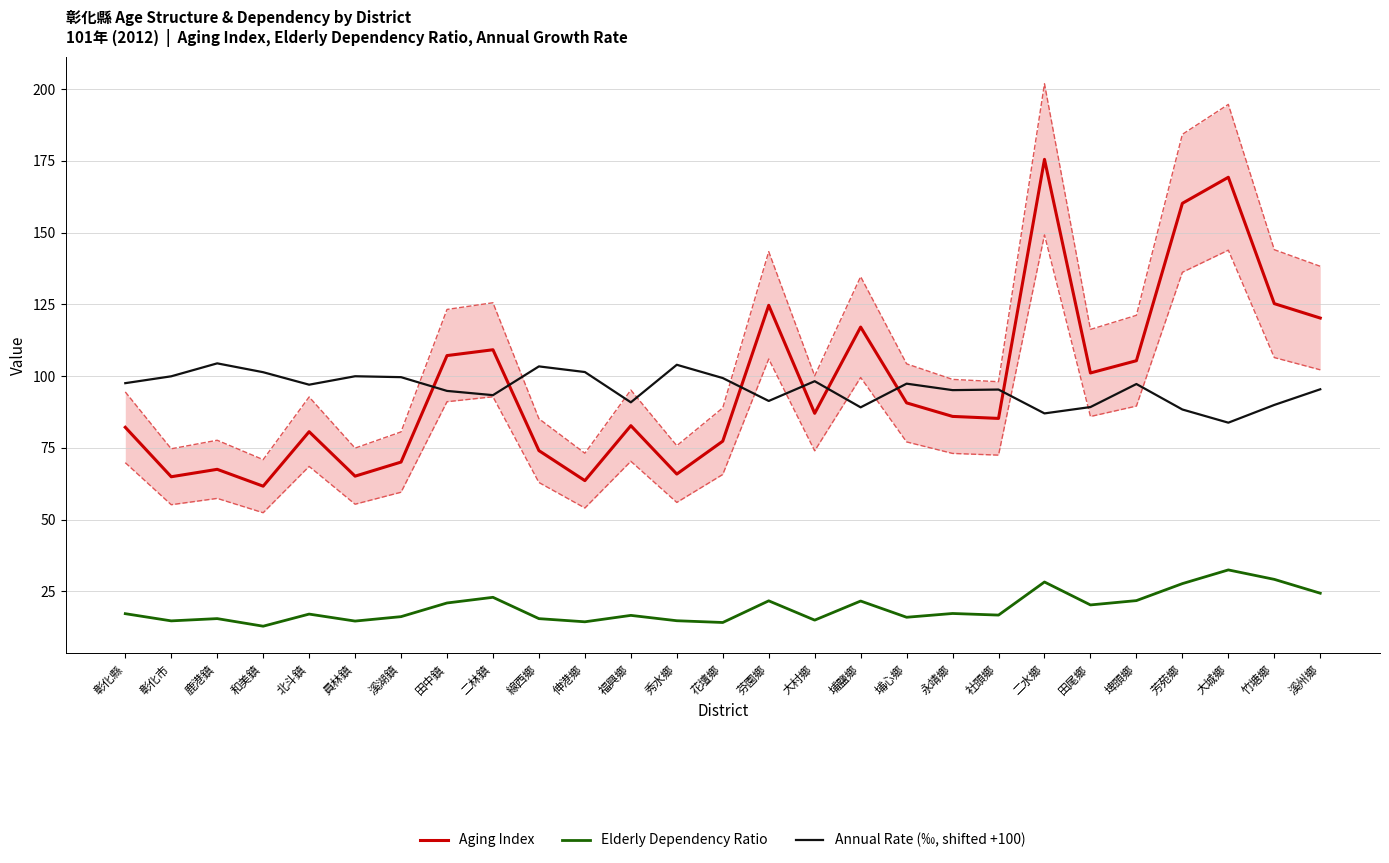

How many intersections are there between Annual Rate (‰, shifted +100) and Aging Index?

7